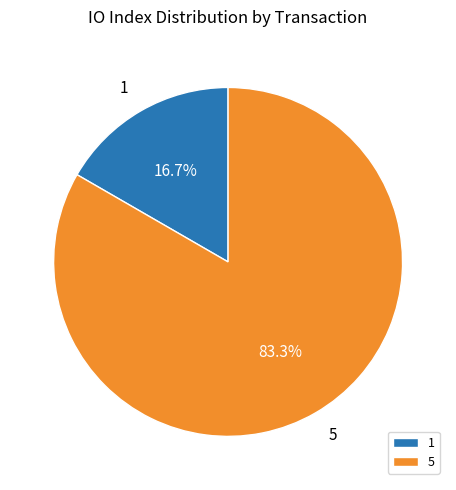

Is there any slice that represents more than half of the pie?

Yes